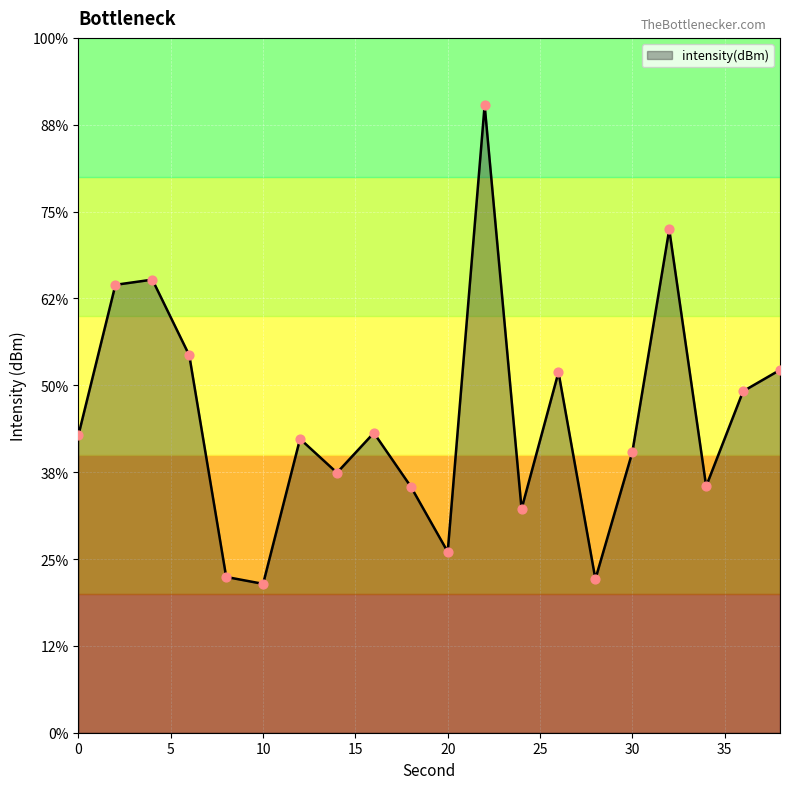

Which has a higher value, 38 or 28?

38